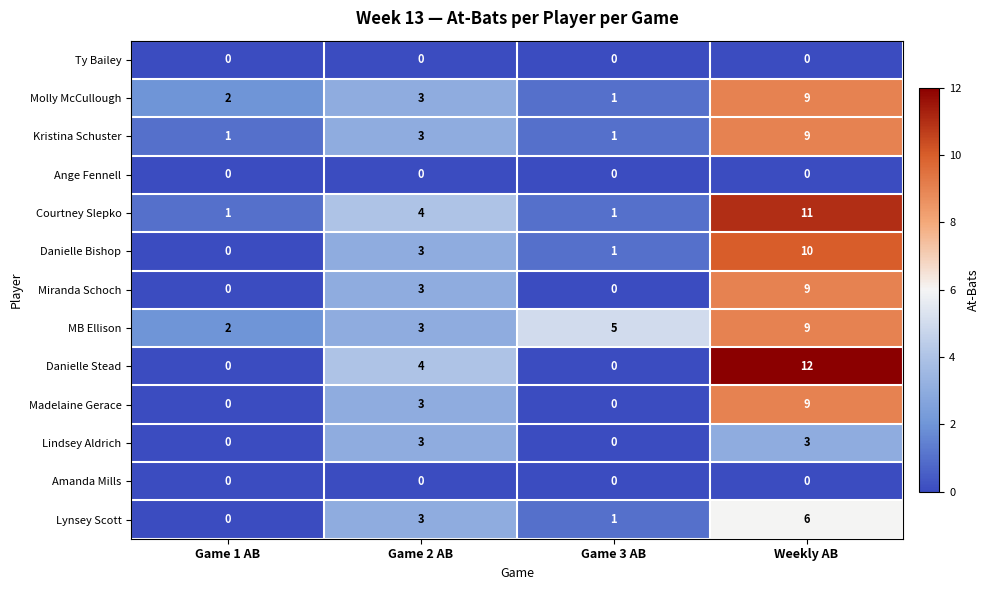

How many data points does each series have?

4